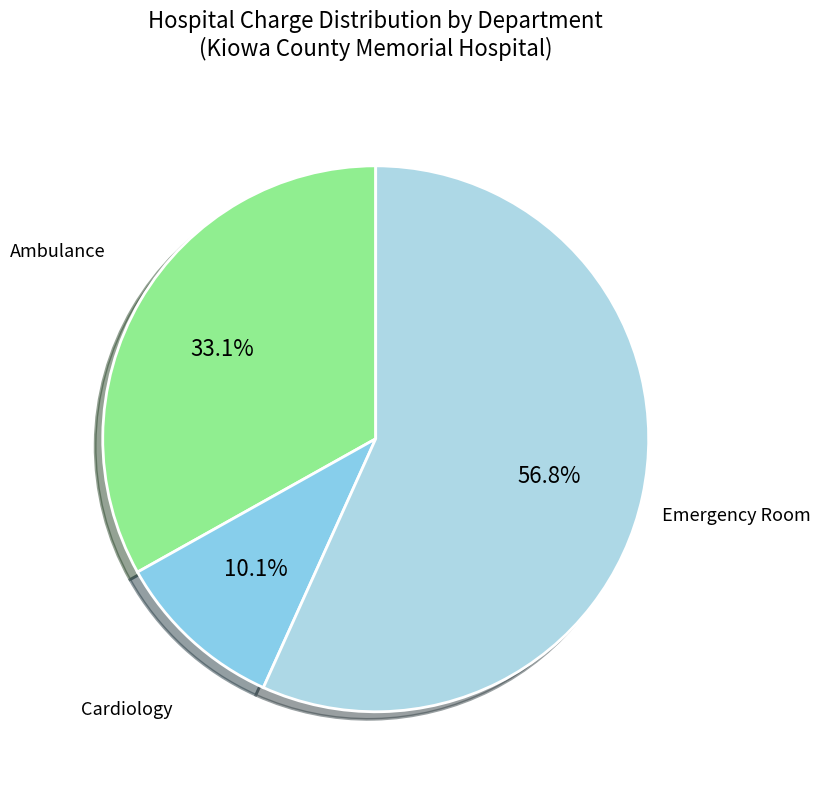

To the nearest percent, what portion does Ambulance represent?

33%